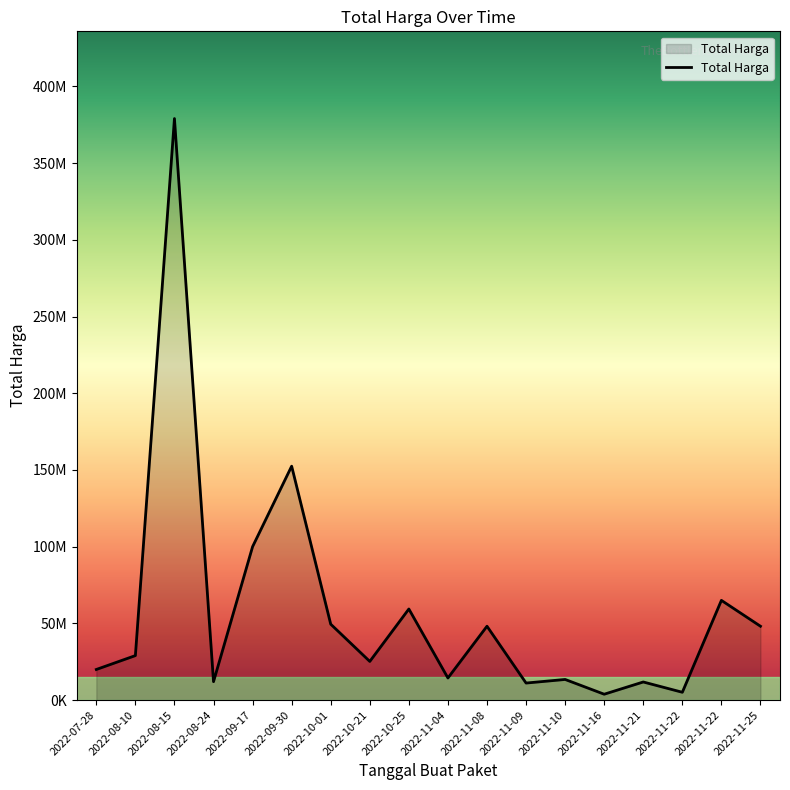

The chart shows a value of 545868108 at 2022-08-15. True or false?

False